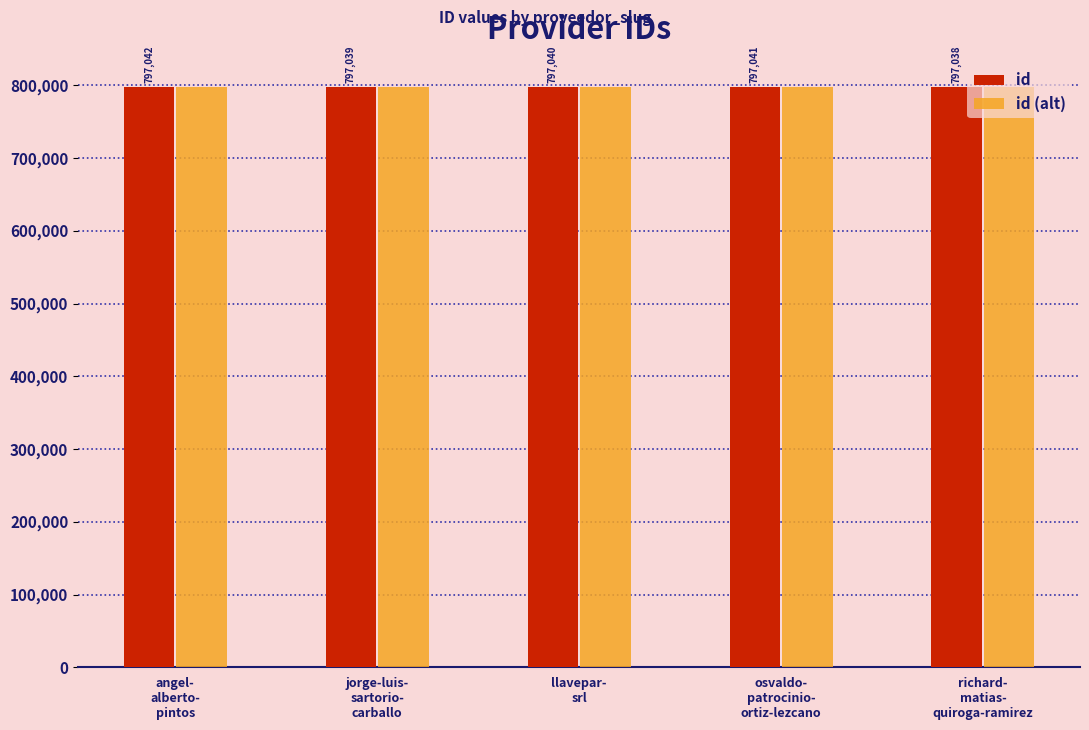

How many distinct data groups are displayed?

2